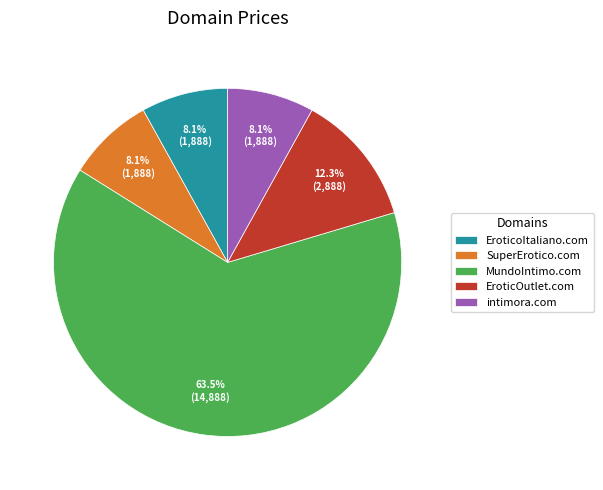

The EroticoItaliano.com slice represents 8% of the pie. True or false?

True